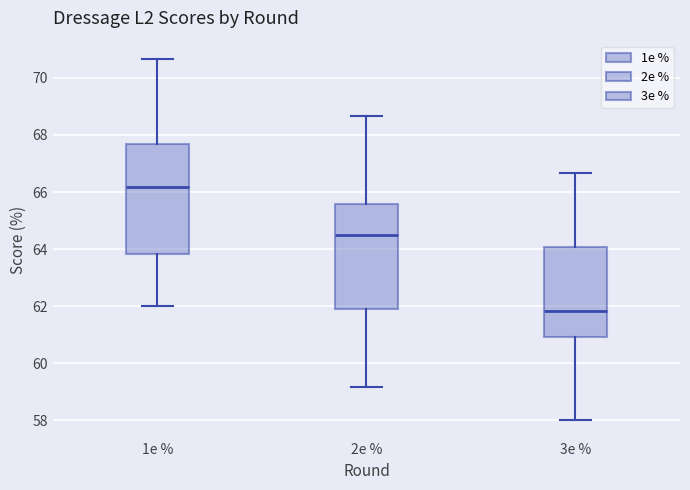

Reading left to right, read every box against the y-axis: the position of its median line, the range the box covers, and the ends of its whiskers. The values are not printed on the chart, so give them approximately, as read against the axis.

1e %: median 66.2, box 63.8 to 67.6, whiskers 62.0 to 70.6
2e %: median 64.6, box 62.0 to 65.6, whiskers 59.2 to 68.6
3e %: median 61.8, box 61.0 to 64.0, whiskers 58.0 to 66.6